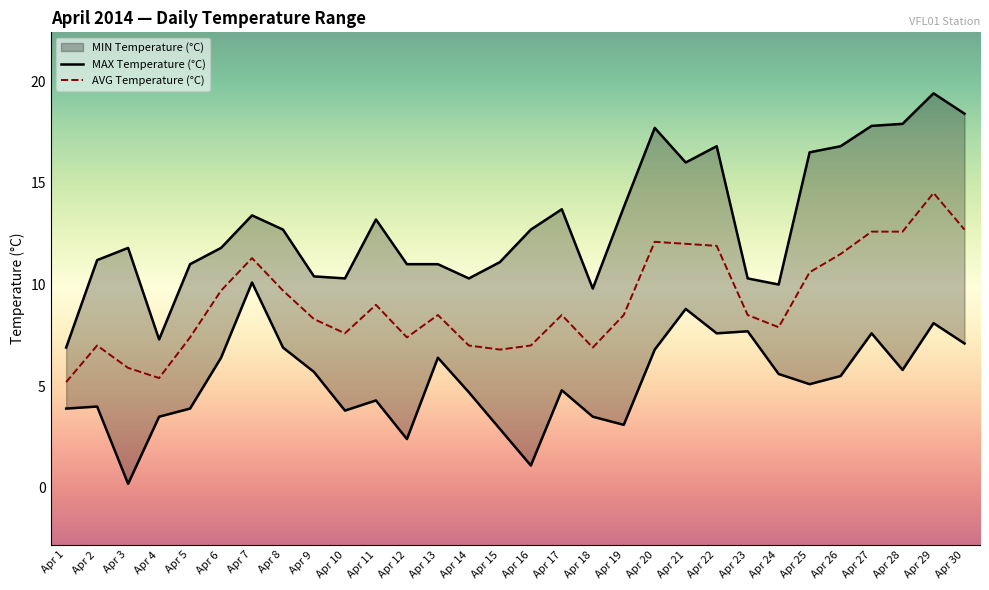

Between Apr 10 and Apr 9, which is larger?

Apr 9